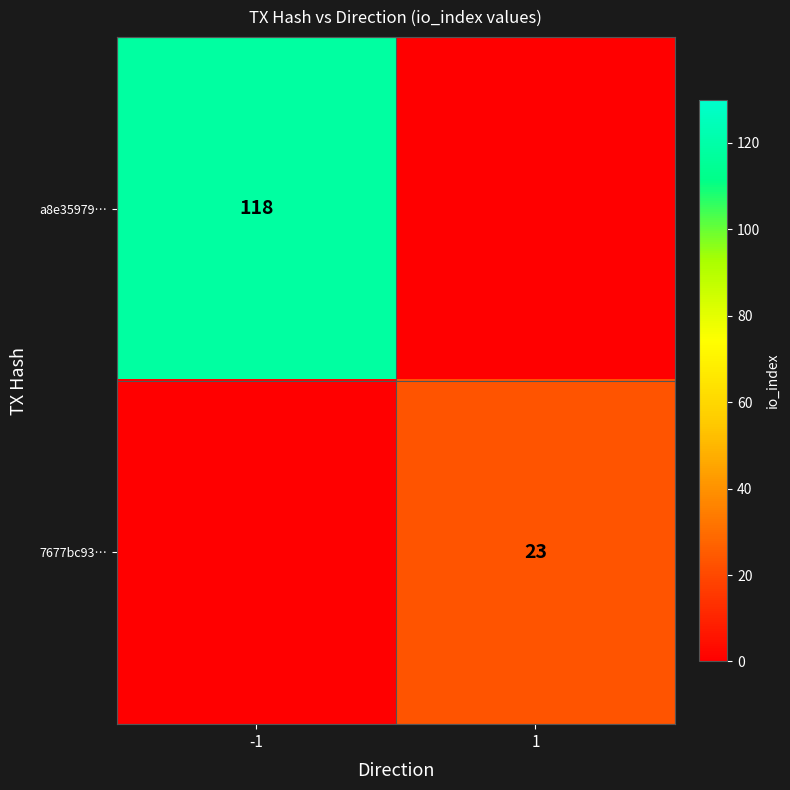

How many categories are shown in the chart?

2